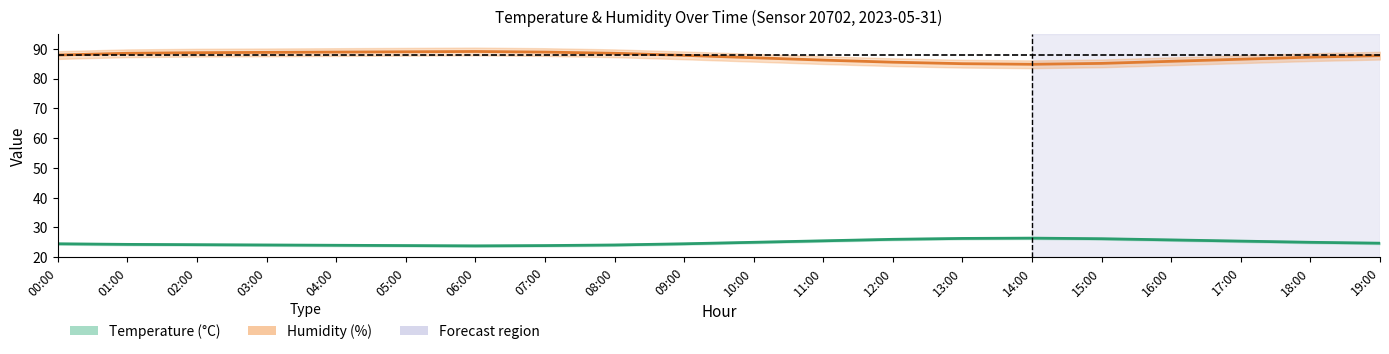

What is the lowest value of the Humidity series?

84.8